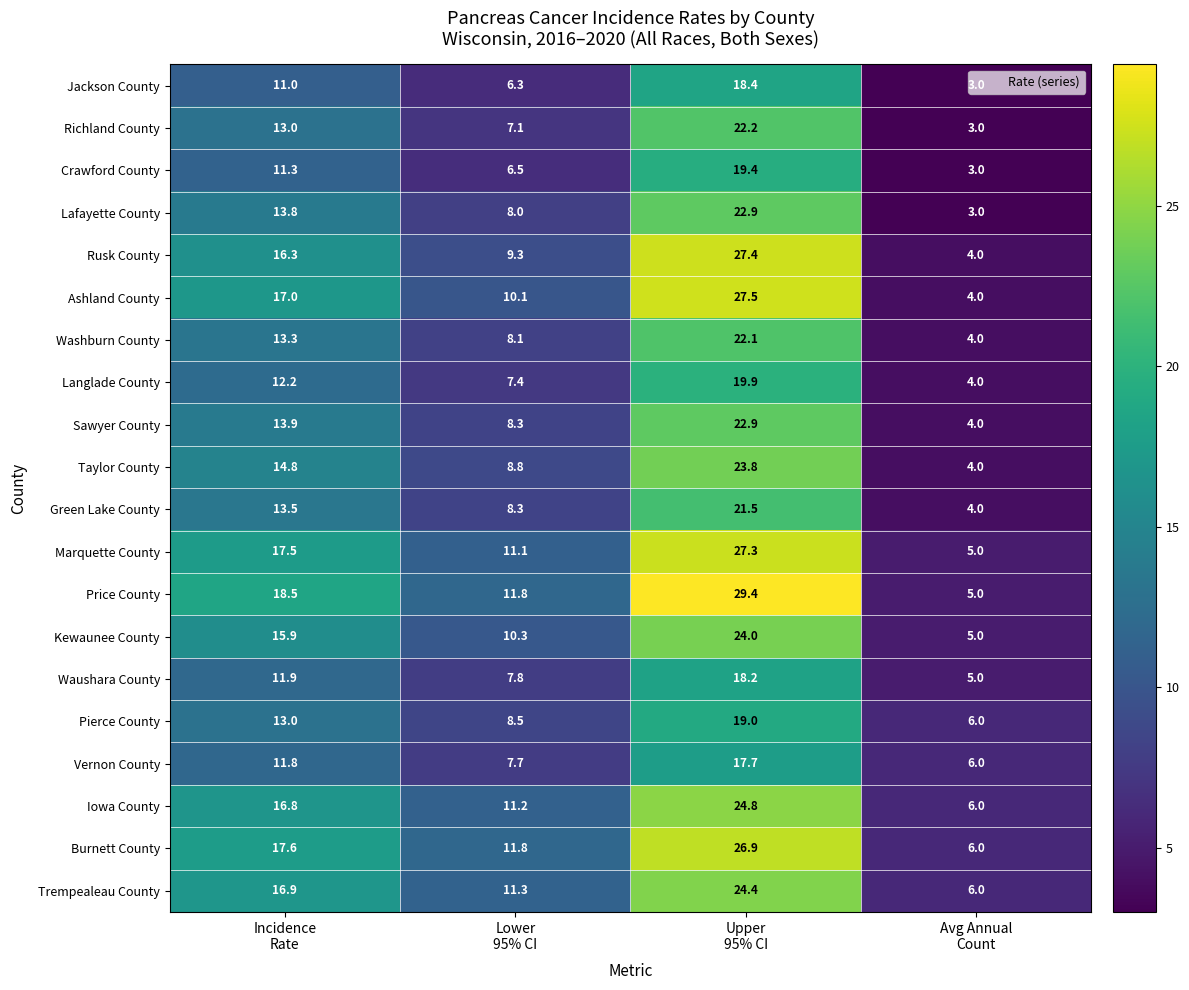

Which series has the largest range (max minus min)?

Price County